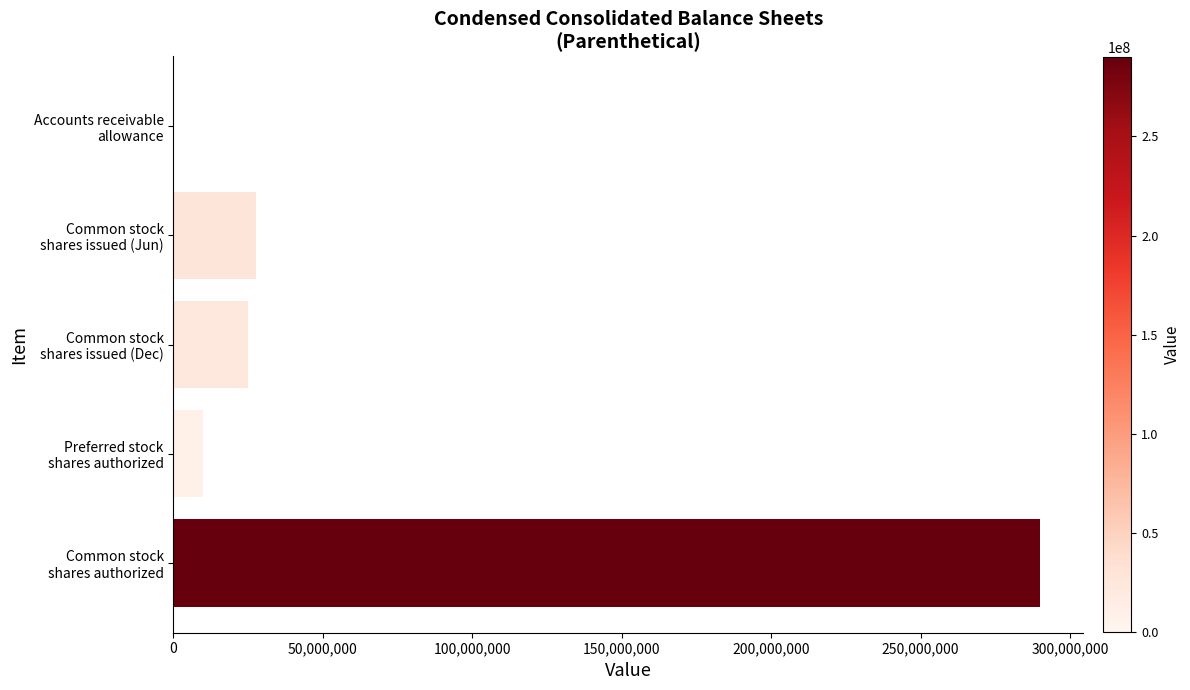

What is the greatest value displayed?

290000000